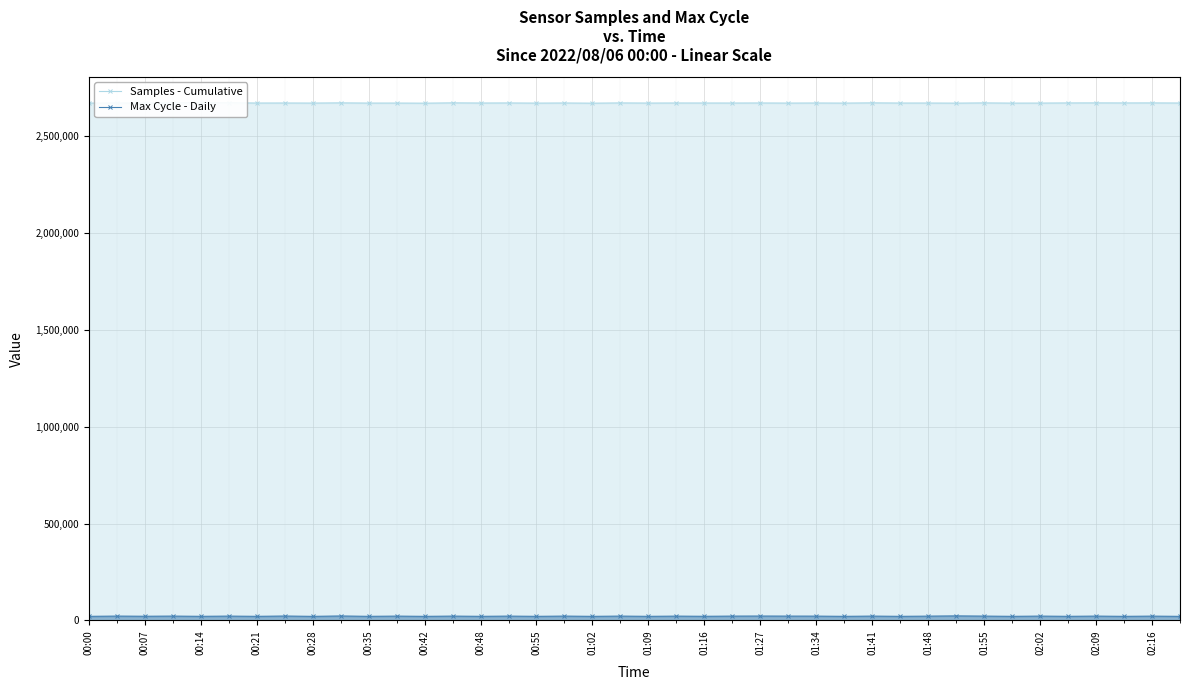

What is the sum of the Max Cycle - Daily values at 27 and 01:02?

43989